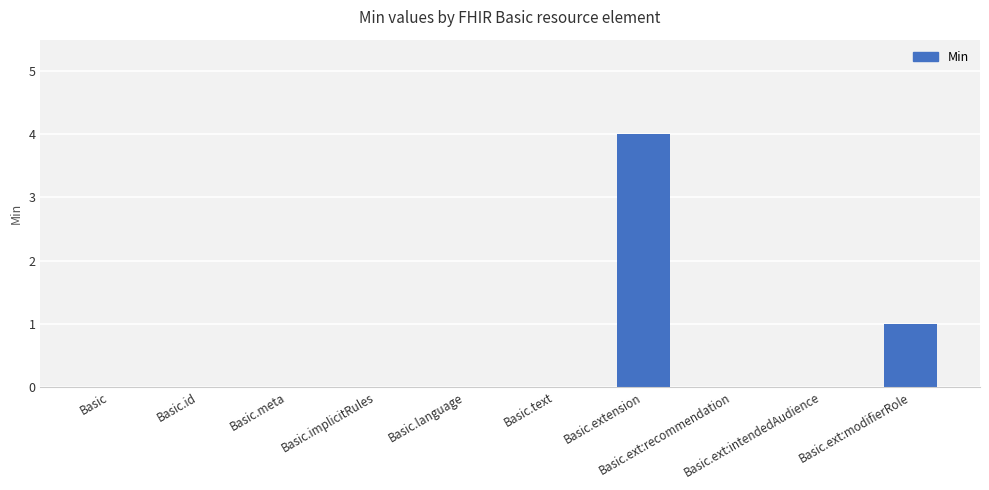

What is the maximum value shown in the chart?

4